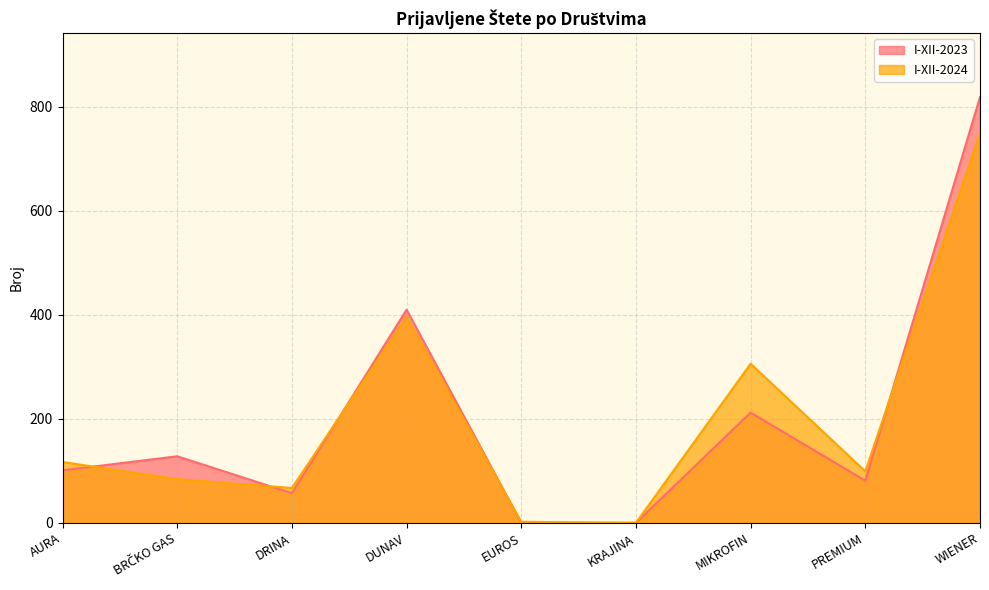

Between which two adjacent categories do I-XII-2024 and I-XII-2023 first intersect?

AURA and BRČKO GAS